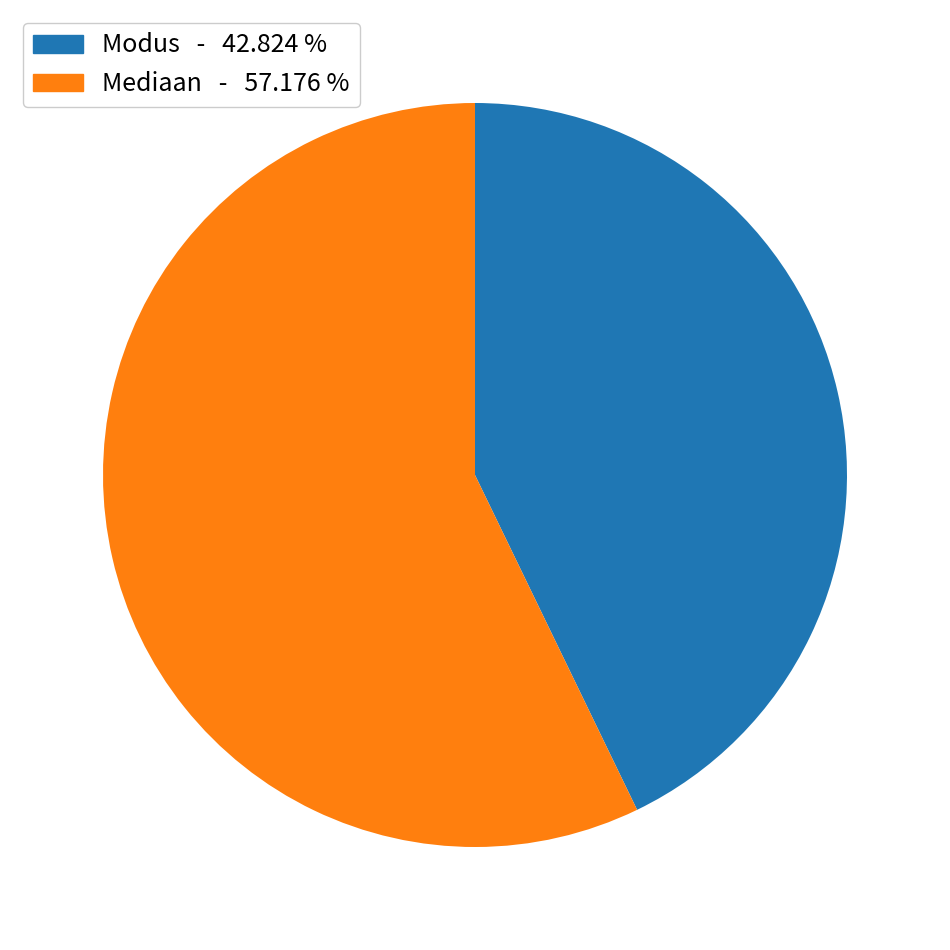

Is there a majority slice in this chart?

Yes